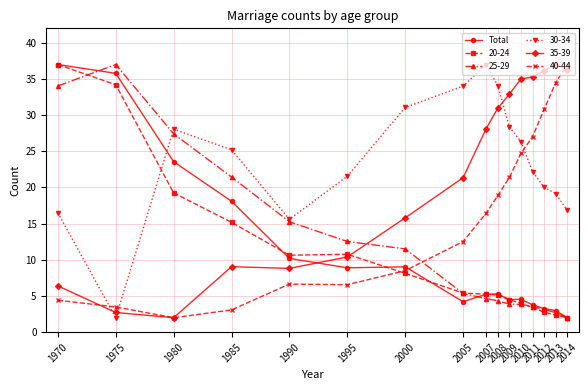

What is the value of the 35-39 point at the 12th from the left?

35.0